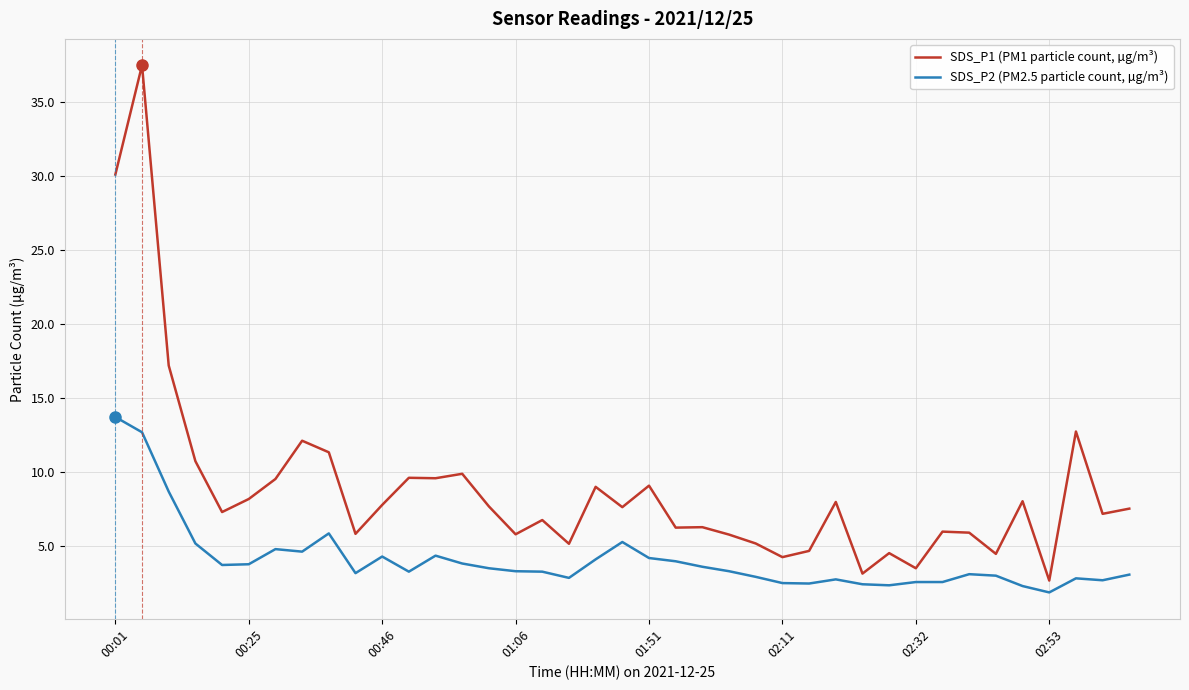

Which series has the largest total across all categories?

SDS_P1 (PM1 particle count, µg/m³)